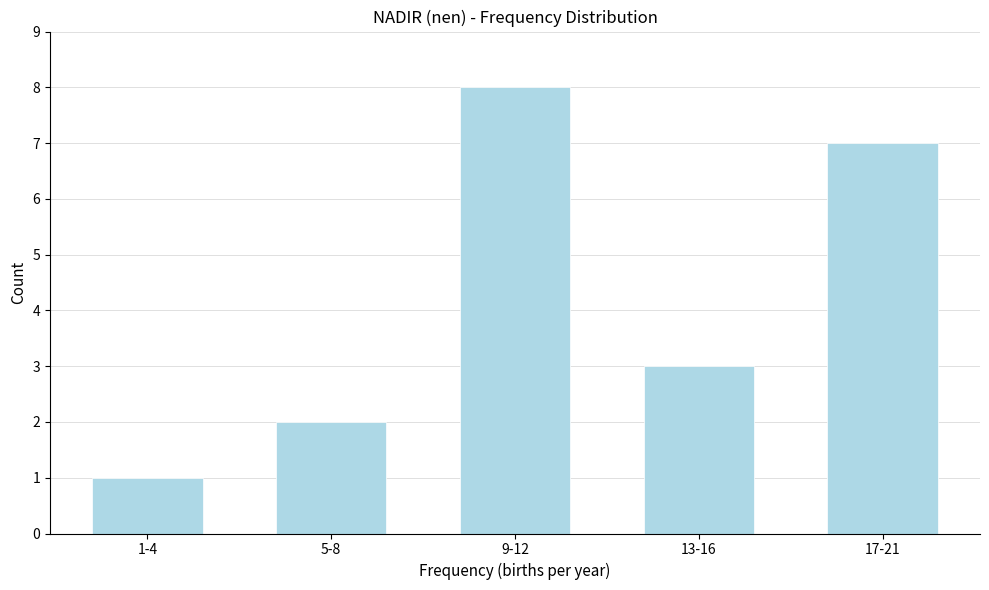

Reading left to right, transcribe all the data shown in this chart.

1-4=1	5-8=2	9-12=8	13-16=3	17-21=7